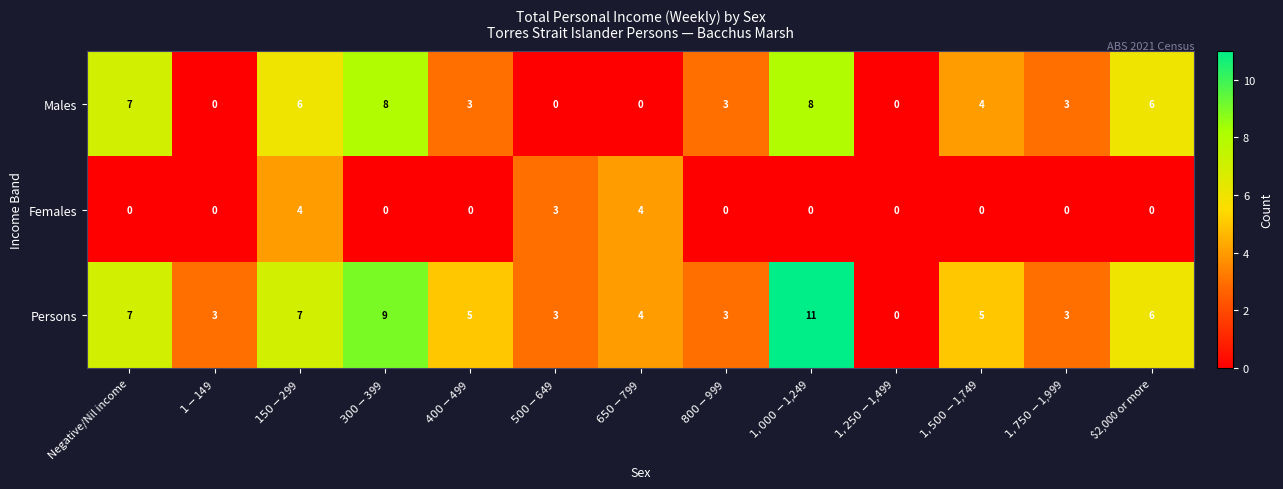

How many series are shown in this chart?

3